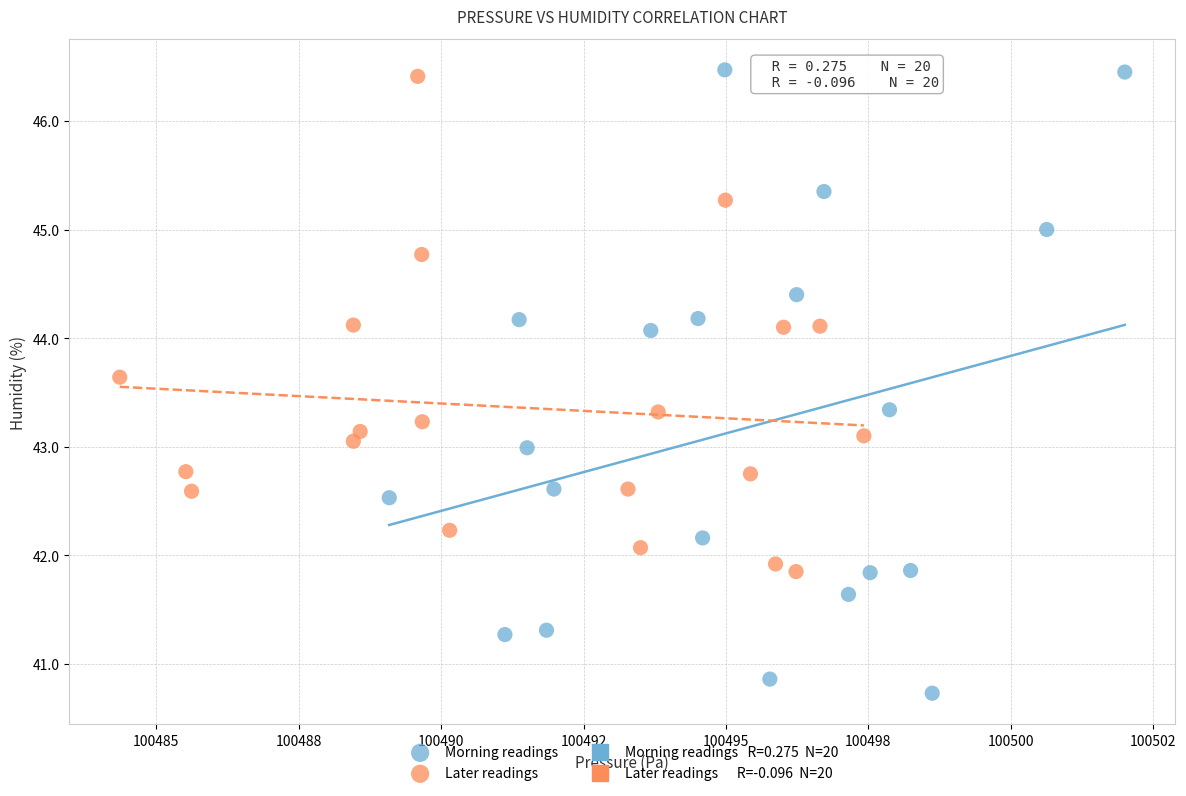

Which series contains the lowest Y value?

Morning readings